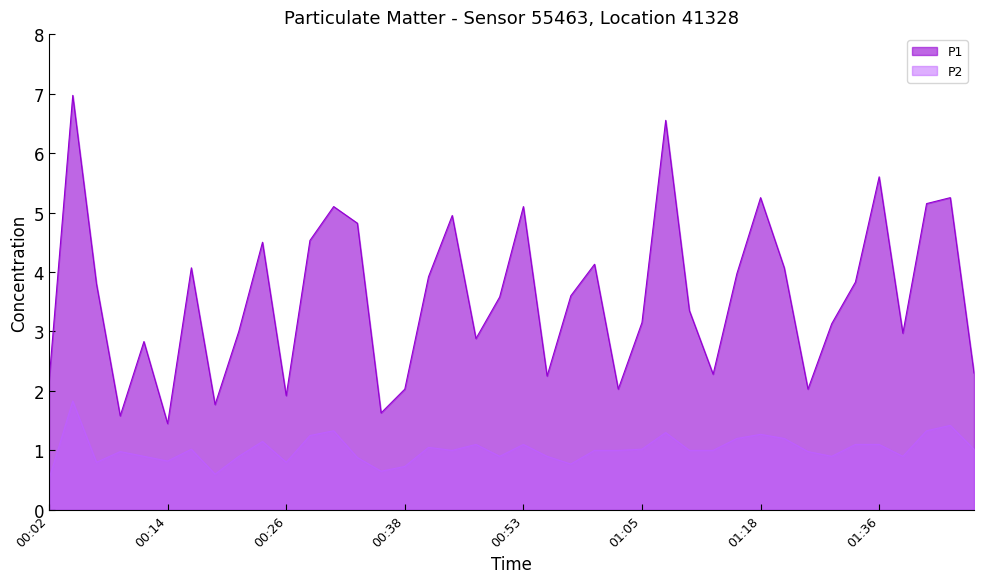

Does the chart have visible grid lines?

No